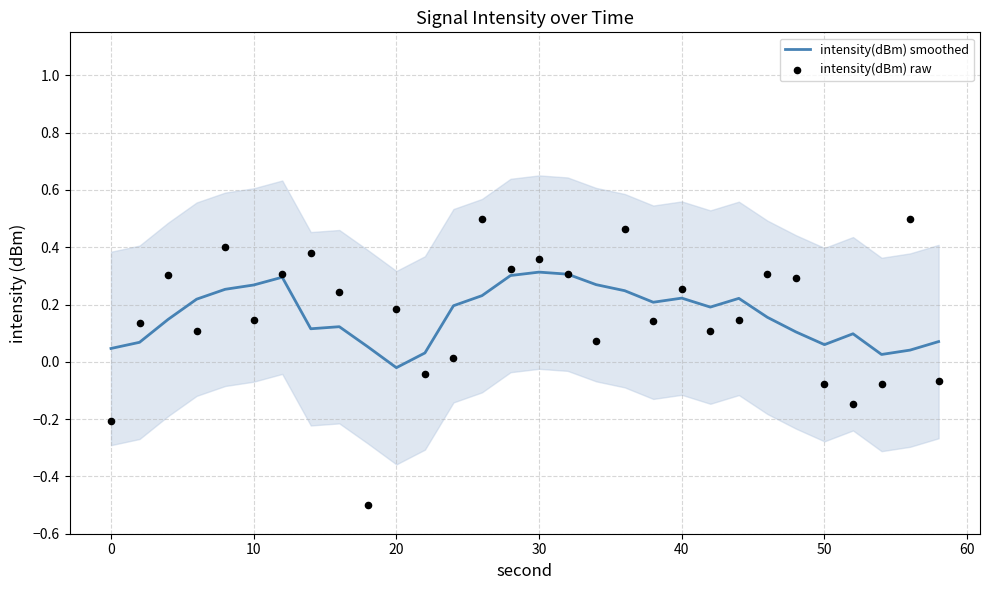

Which series reaches the minimum Y coordinate?

intensity(dBm) raw